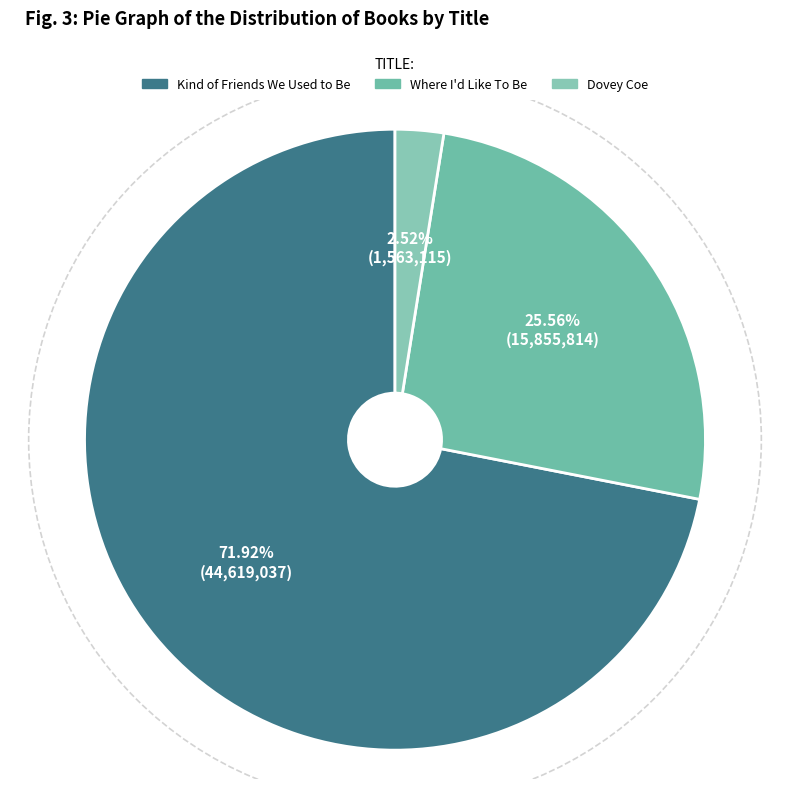

Combined, do Where I'd Like To Be and Kind of Friends We Used to Be account for over 50%?

Yes